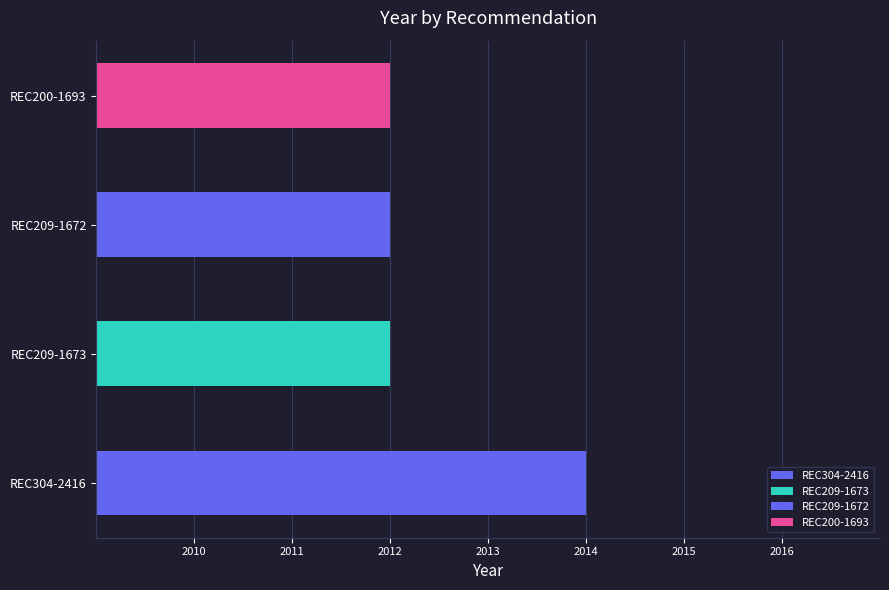

What is the difference between the maximum and minimum values?

2